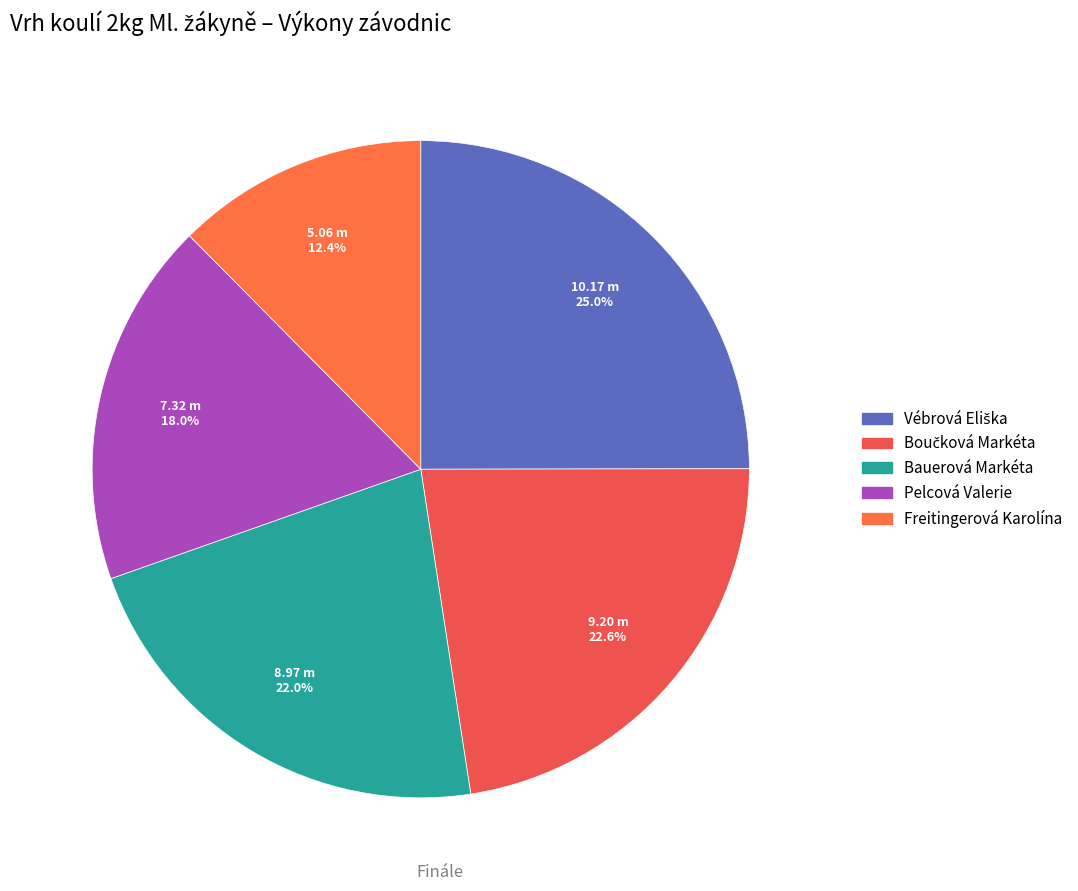

Rank the categories by value from lowest to highest.

Freitingerová Karolína, Pelcová Valerie, Bauerová Markéta, Boučková Markéta, Vébrová Eliška